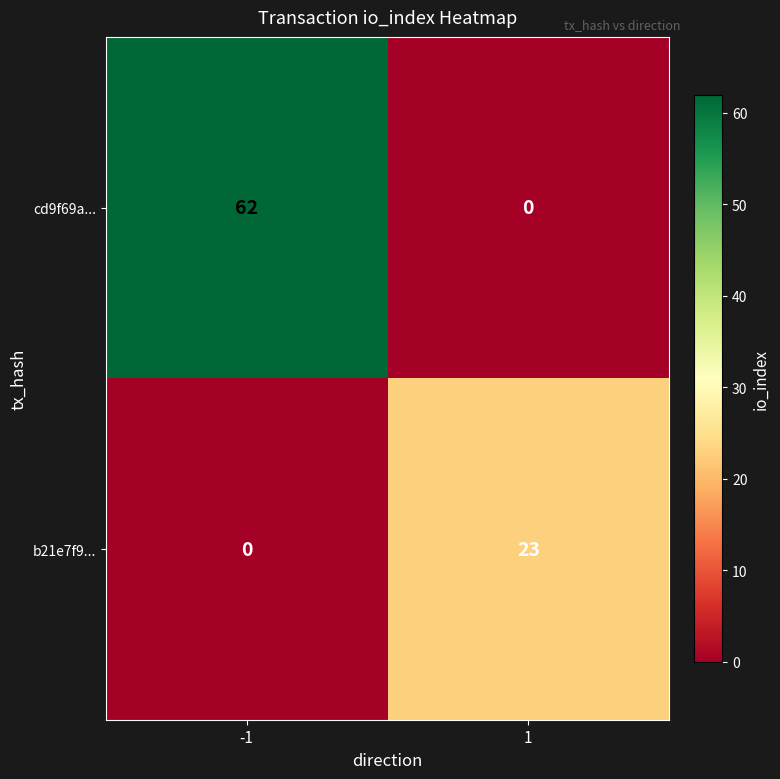

At which category does the chart reach its peak across all series?

-1